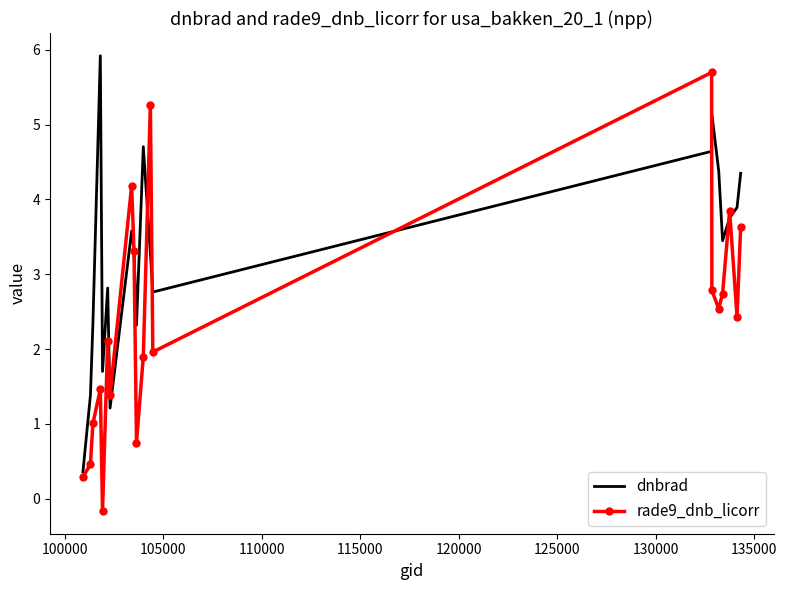

Which series has the widest spread of values?

rade9_dnb_licorr